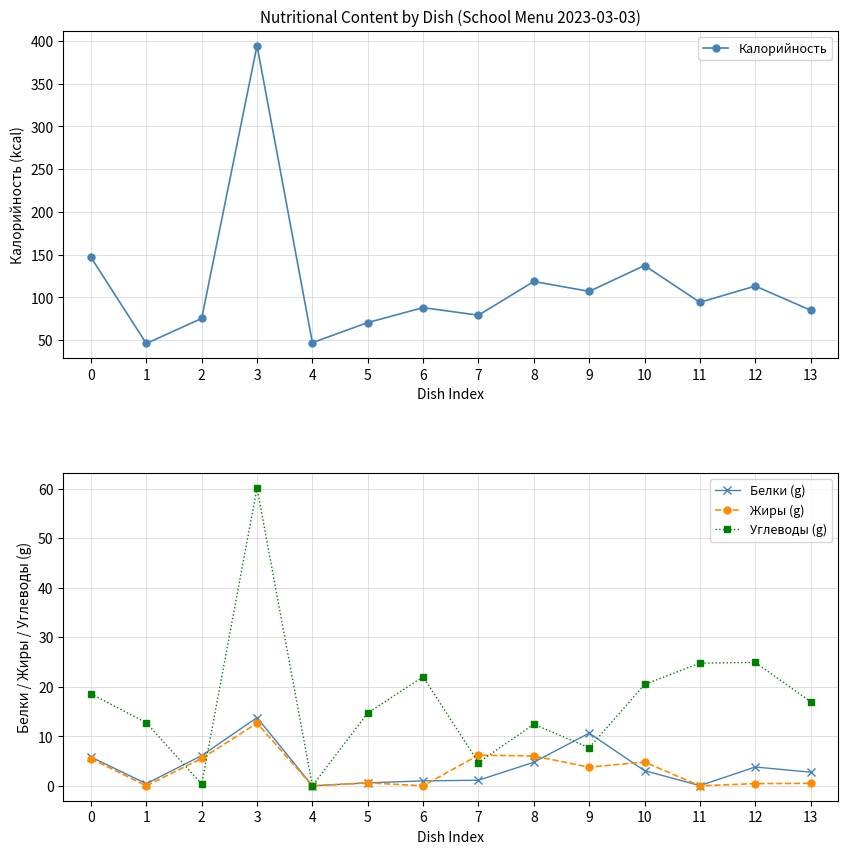

In Углеводы (g), how many points are higher than both neighbors (excluding endpoints)?

4